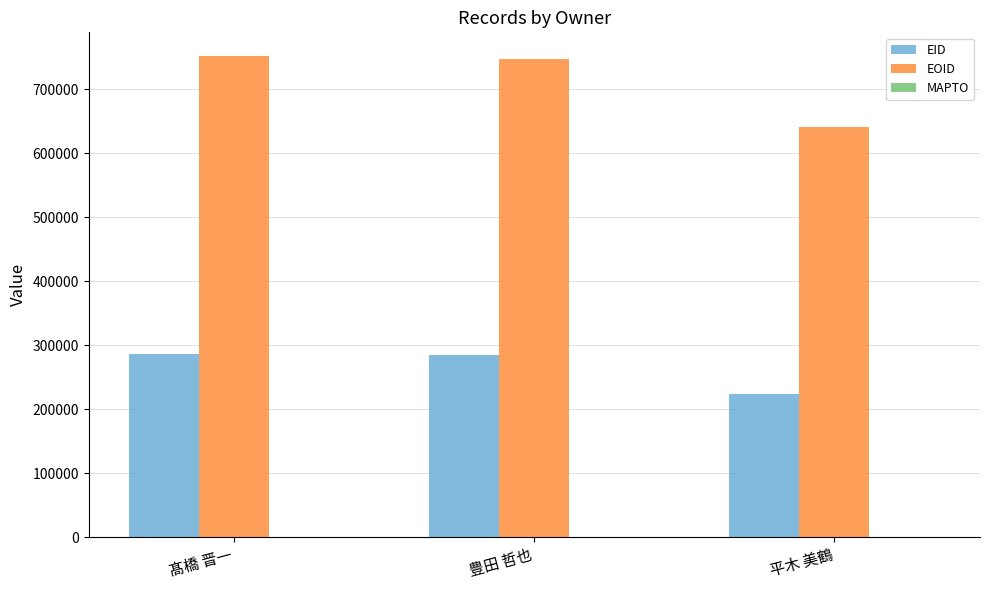

What is the sum of all EID values?

795043